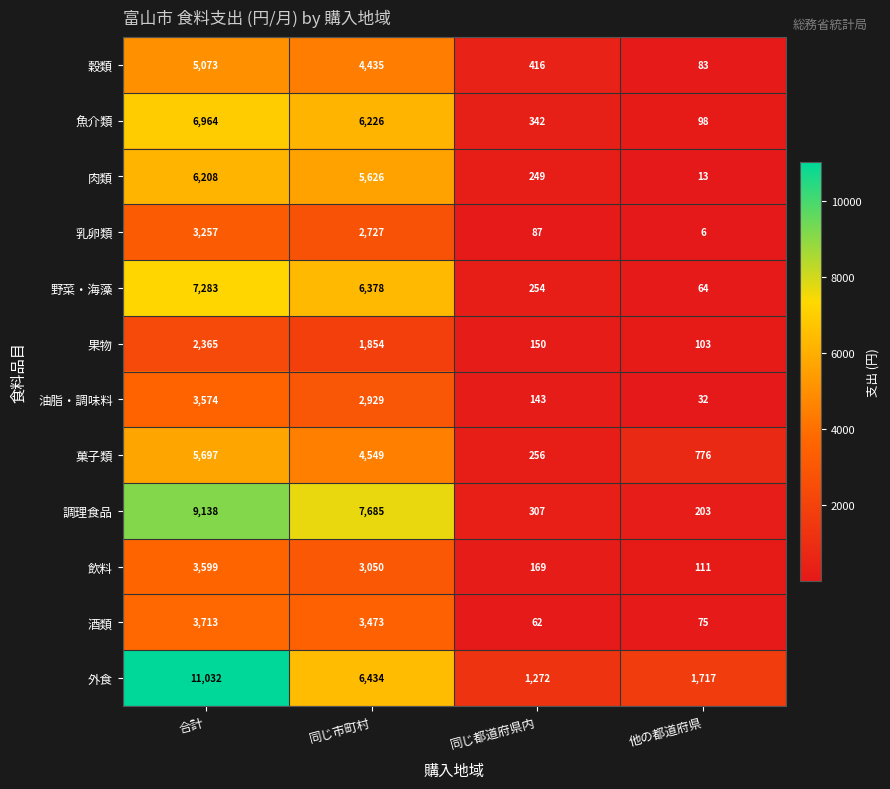

List the labels in order of 調理食品 value, largest first.

合計, 同じ市町村, 同じ都道府県内, 他の都道府県